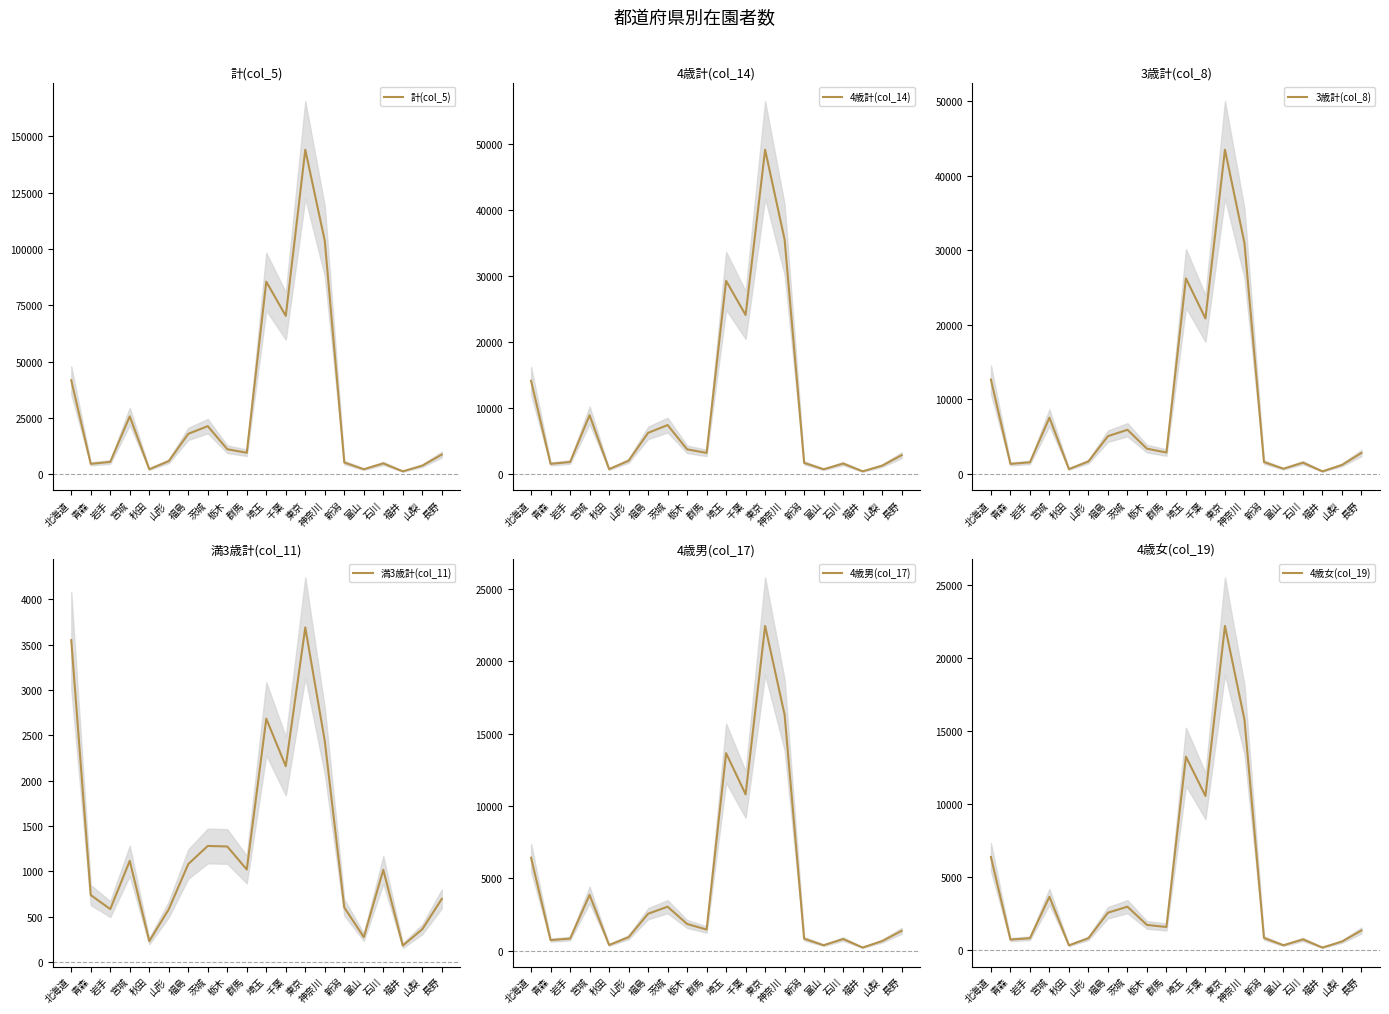

Reading left to right, what are all the values shown in this chart?

計(col_5): 北海道=41743	青森=4632	岩手=5498	宮城=25704	秋田=2258	山形=5840	福島=17964	茨城=21382	栃木=11134	群馬=9565	埼玉=85521	千葉=70331	東京=144095	神奈川=103613	新潟=5239	富山=2249	石川=4834	福井=1311	山梨=3841	長野=8775
4歳計(col_14): 北海道=14142	青森=1580	岩手=1862	宮城=8932	秋田=785	山形=2051	福島=6267	茨城=7451	栃木=3780	群馬=3239	埼玉=29262	千葉=24095	東京=49080	神奈川=35495	新潟=1734	富山=763	石川=1625	福井=452	山梨=1310	長野=2899
3歳計(col_8): 北海道=12666	青森=1366	岩手=1576	宮城=7562	秋田=673	山形=1691	福島=5083	茨城=5938	栃木=3404	群馬=2893	埼玉=26228	千葉=20858	東京=43463	神奈川=30957	新潟=1613	富山=720	石川=1535	福井=365	山梨=1226	長野=2838
満3歳計(col_11): 北海道=3550	青森=737	岩手=582	宮城=1115	秋田=229	山形=580	福島=1079	茨城=1279	栃木=1273	群馬=1019	埼玉=2683	千葉=2159	東京=3690	神奈川=2436	新潟=600	富山=273	石川=1015	福井=180	山梨=360	長野=695
4歳男(col_17): 北海道=6423	青森=721	岩手=824	宮城=3847	秋田=382	山形=923	福島=2545	茨城=3032	栃木=1838	群馬=1451	埼玉=13655	千葉=10805	東京=22456	神奈川=16306	新潟=818	富山=366	石川=796	福井=207	山梨=653	長野=1363
4歳女(col_19): 北海道=6395	青森=736	岩手=828	宮城=3668	秋田=341	山形=828	福島=2578	茨城=2990	栃木=1739	群馬=1598	埼玉=13261	千葉=10575	東京=22218	神奈川=15806	新潟=846	富山=348	石川=747	福井=188	山梨=603	長野=1362